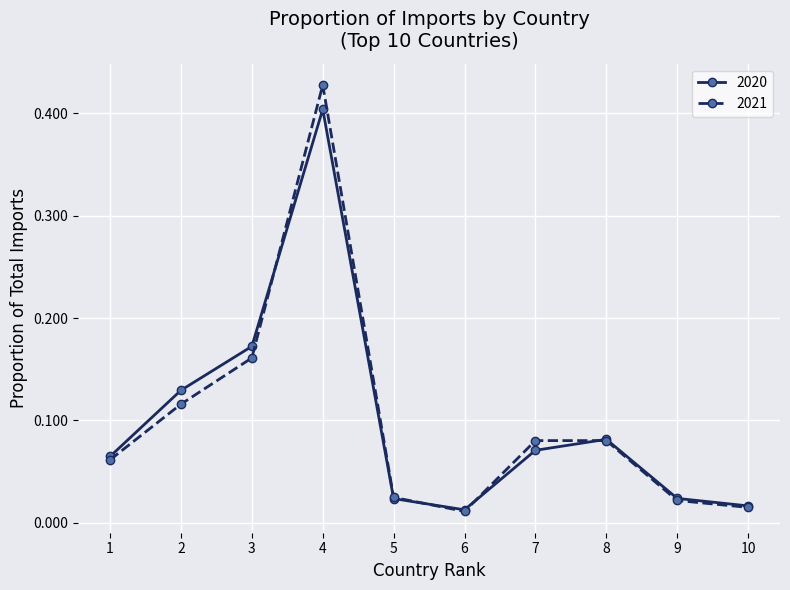

Is this an area chart (filled region under the line)?

No